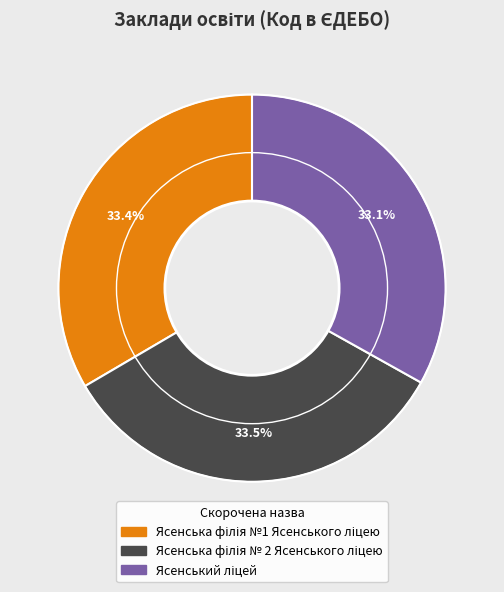

How many segments does this pie chart have?

3